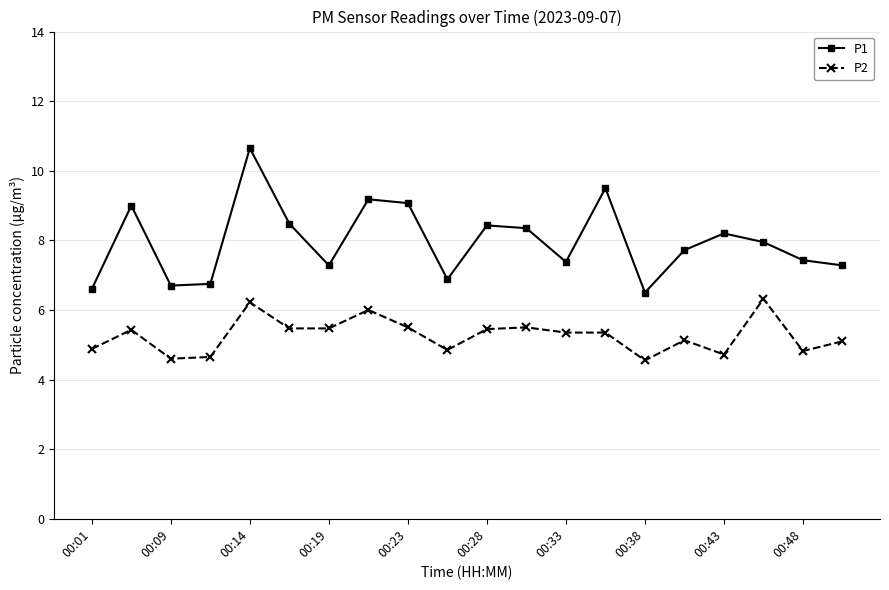

Which series has the largest range (max minus min)?

P1